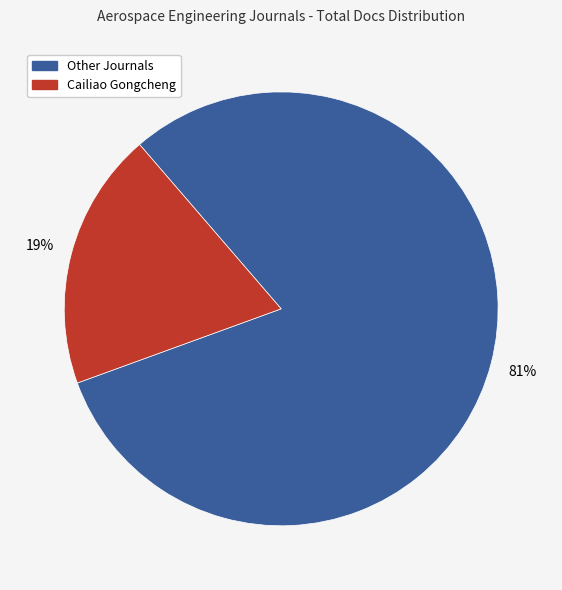

How many segments does this pie chart have?

2